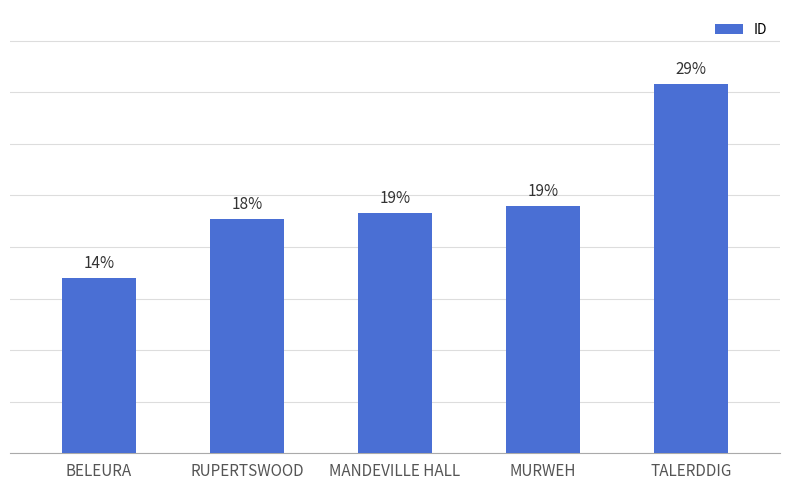

Which has a higher value, MANDEVILLE HALL or TALERDDIG?

TALERDDIG